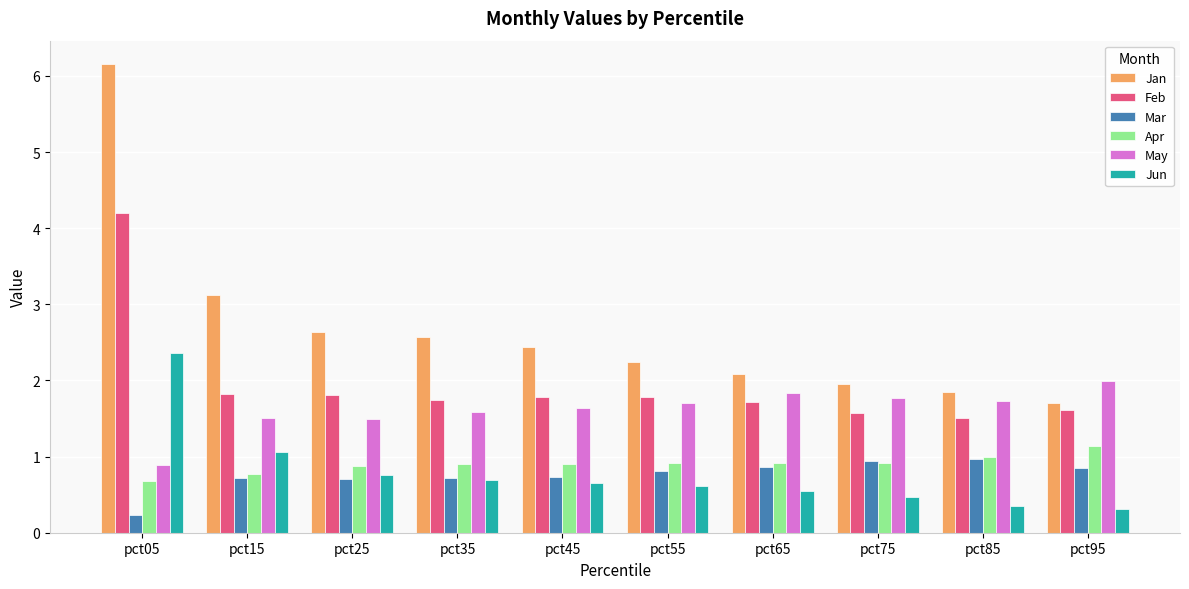

Are the bars grouped side by side (vs. stacked)?

Yes